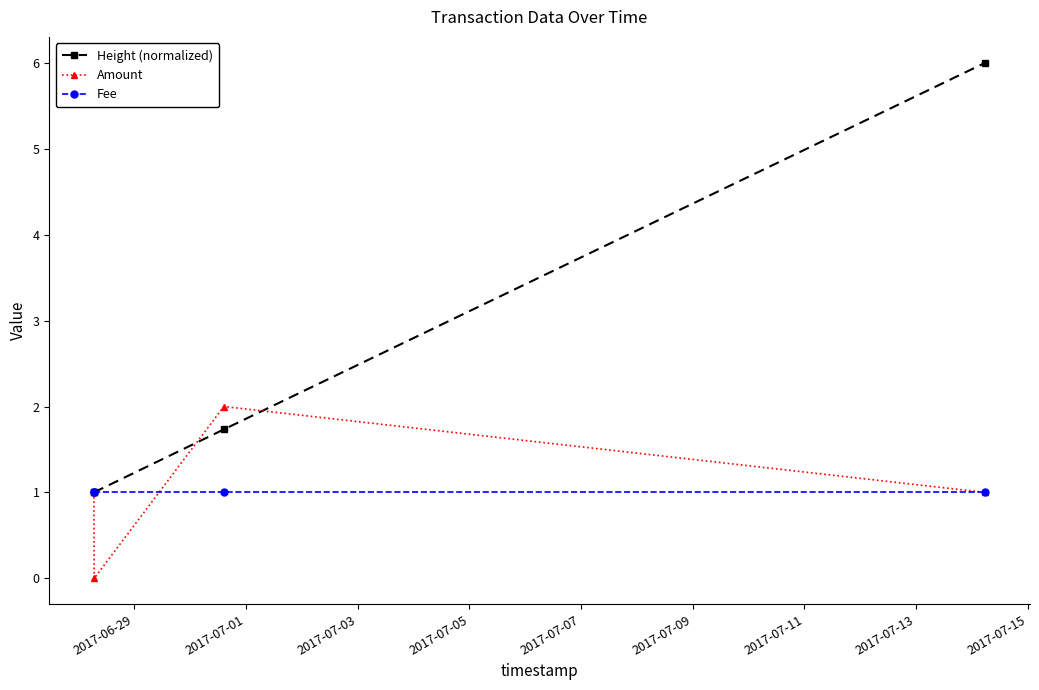

Which series has the largest total across all categories?

Height (normalized)